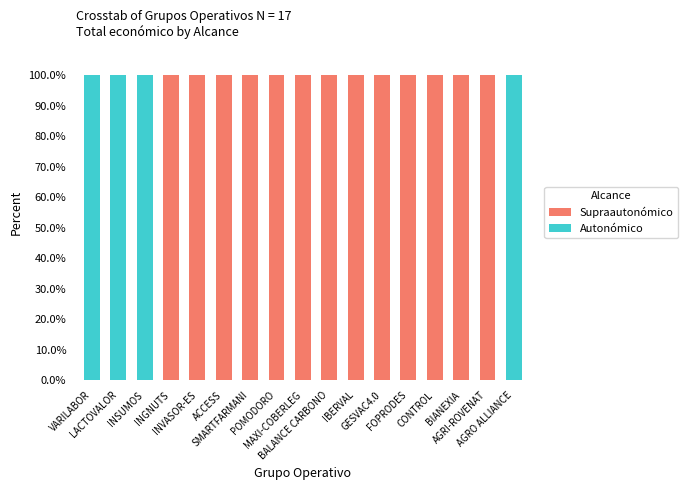

What is the sum of all Supraautonómico values?

1300